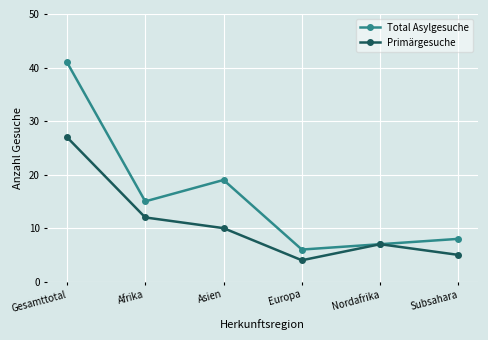

What is the difference between the maximum and minimum values in the Primärgesuche series?

23